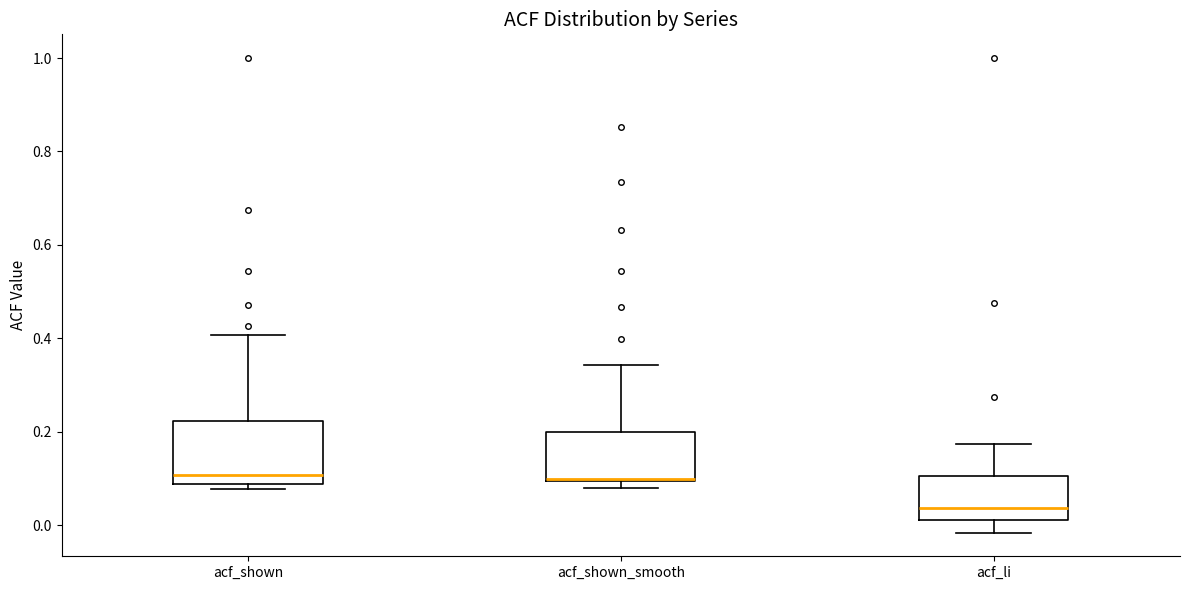

Where is the upper edge of the box for acf_shown_smooth on the y-axis? The values are not printed on the chart, so give them approximately, as read against the axis.

0.20